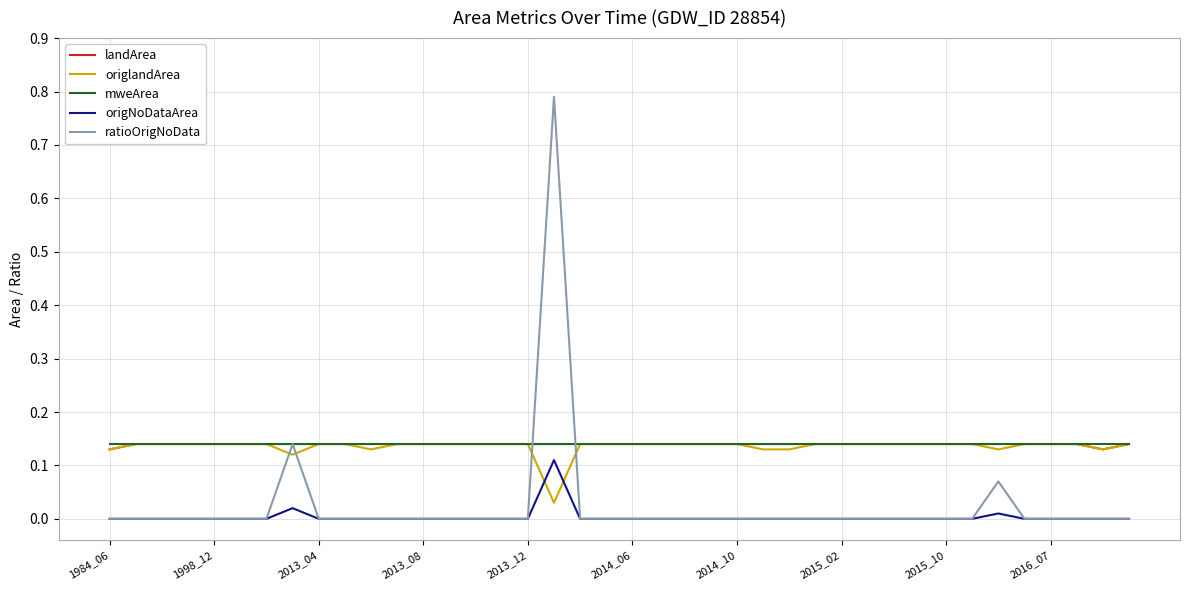

Which series has the largest range (max minus min)?

ratioOrigNoData